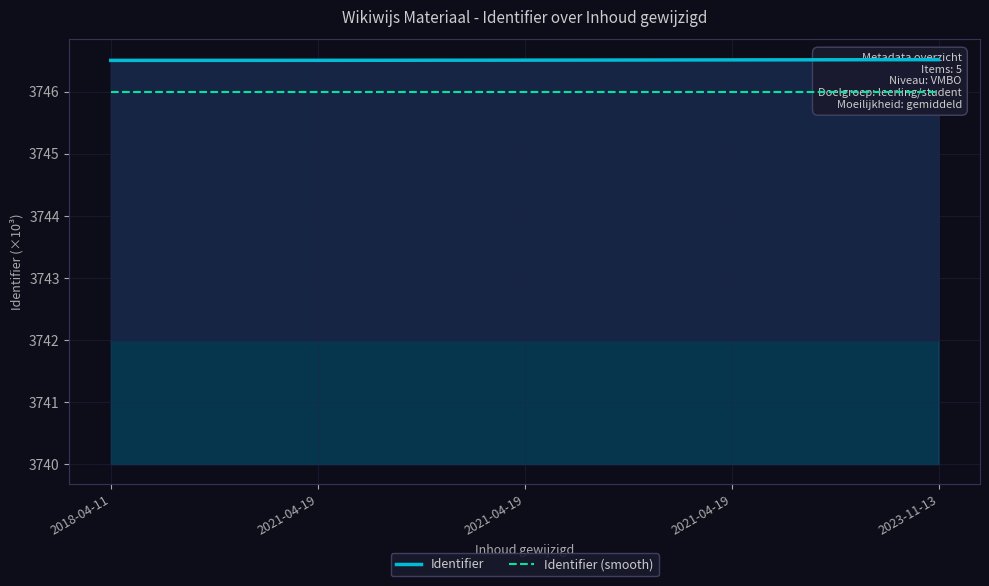

How many lines are shown in the chart?

2